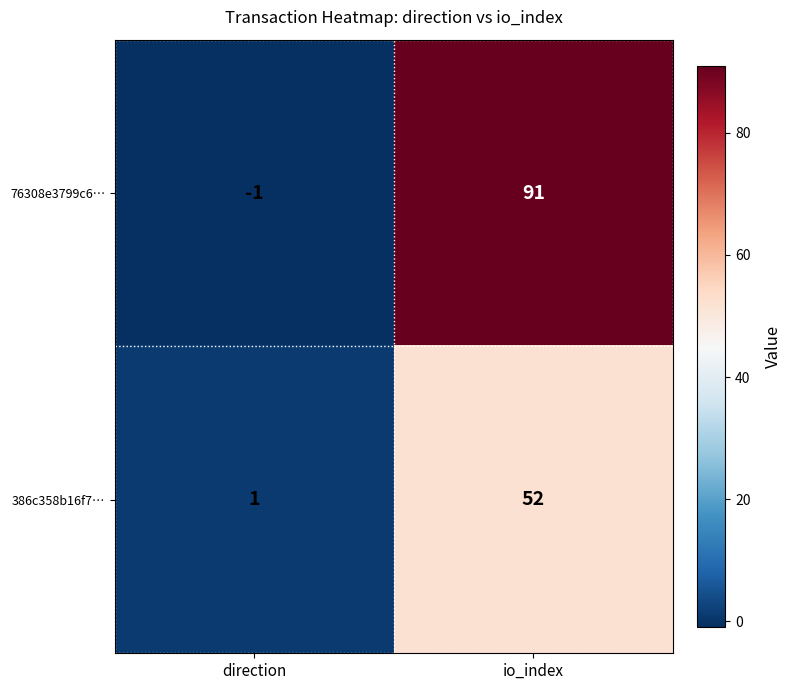

Rank the series at io_index from lowest to highest value.

386c358b16f7…, 76308e3799c6…